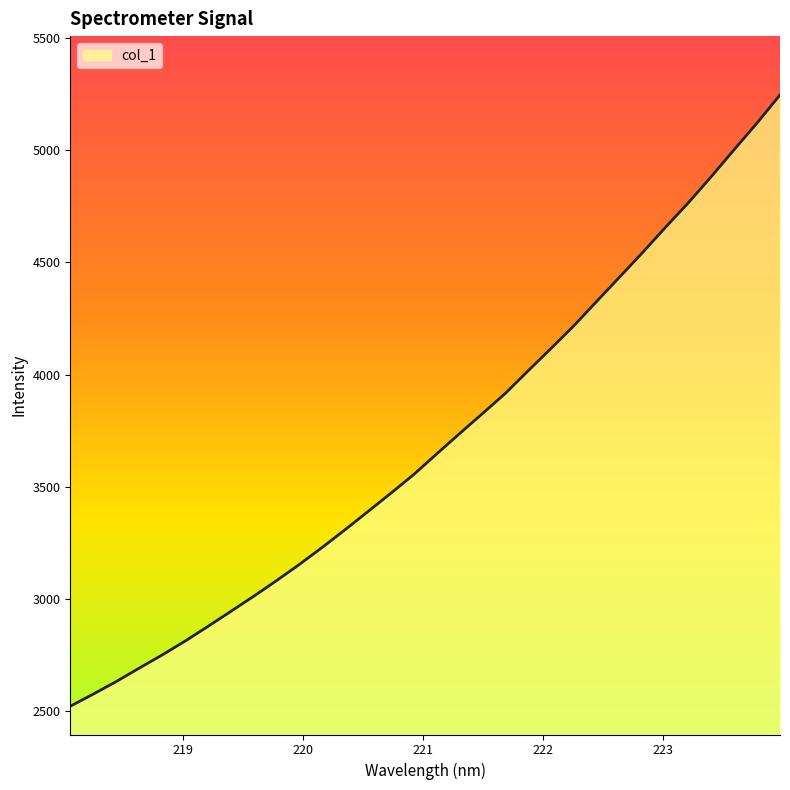

What is the maximum value shown in the chart?

5246.7